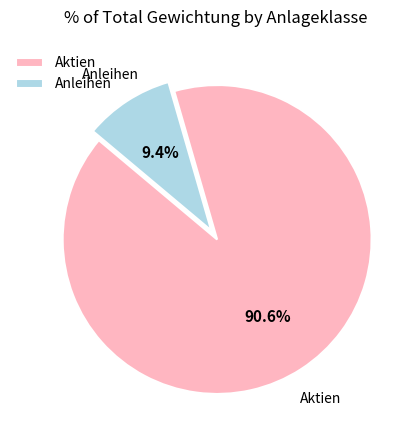

Do Anleihen and Aktien together represent more than half of the pie?

Yes